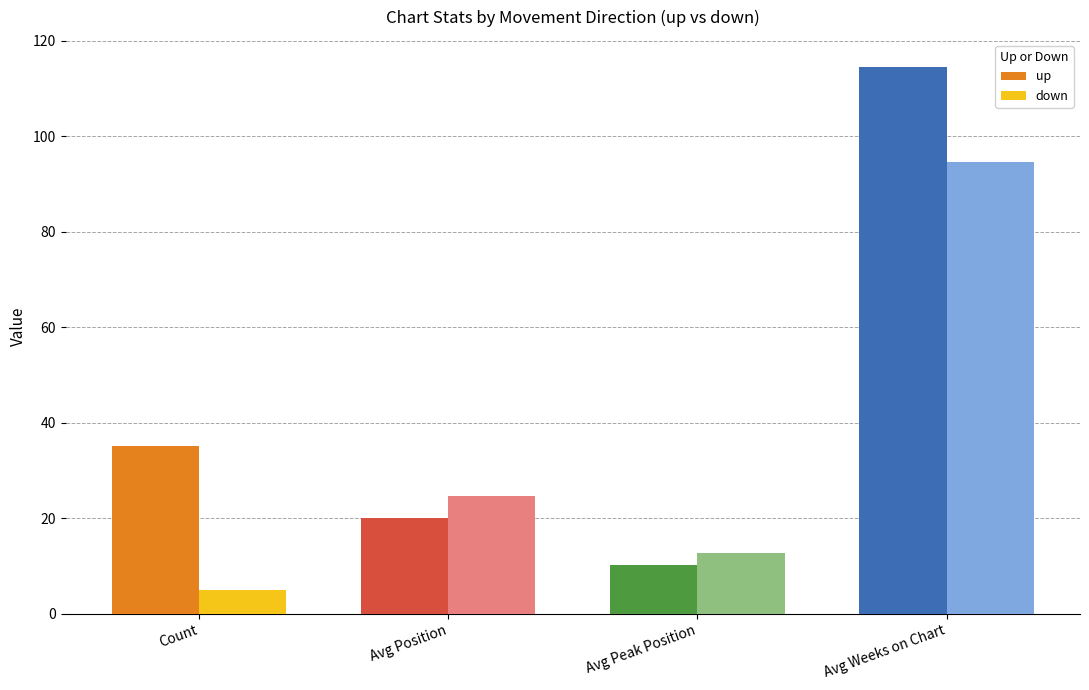

How many series are shown in this chart?

2